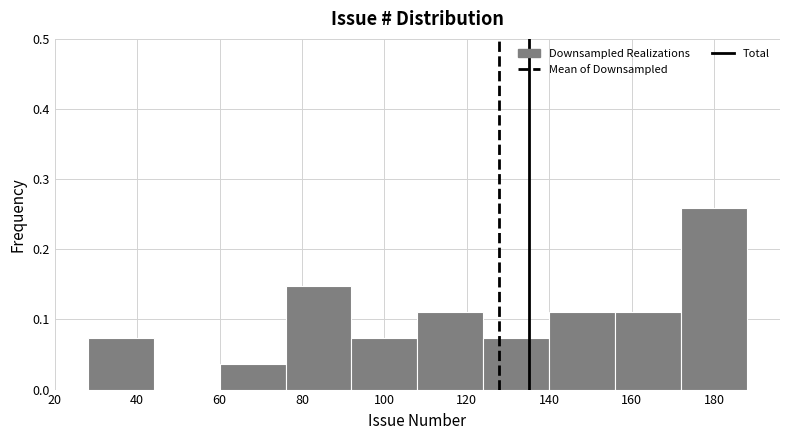

How tall is the bar that spans 108 to 124 on the x-axis? The values are not printed on the chart, so give them approximately, as read against the axis.

0.11